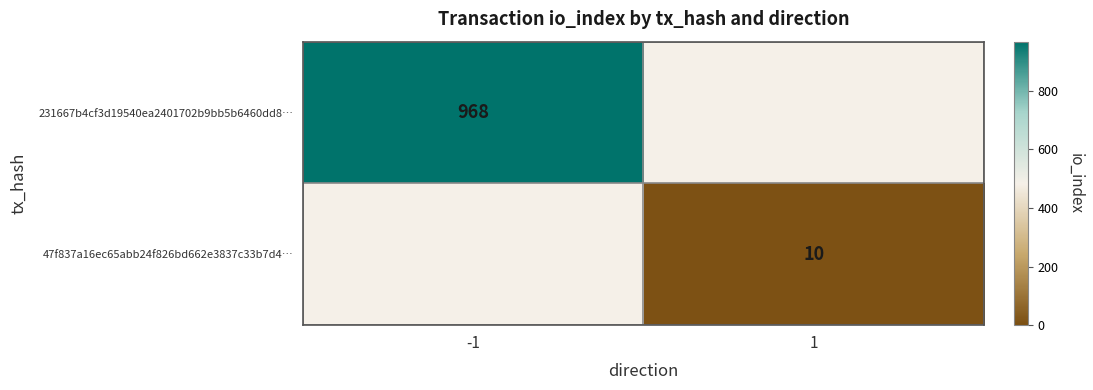

At which category does the chart reach its minimum across all series?

1